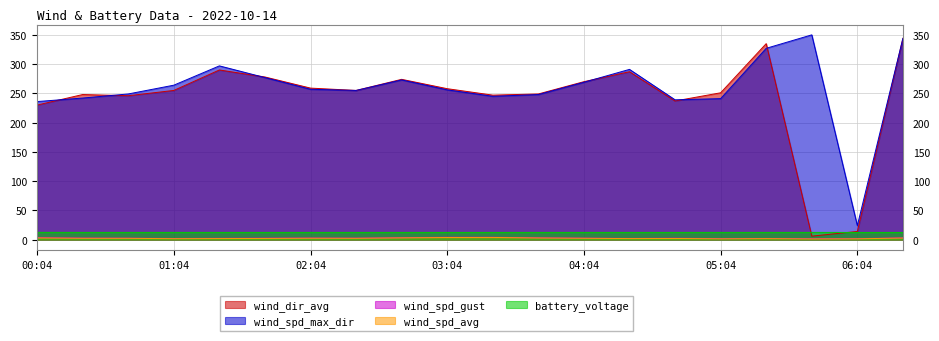

Between 01:24 and 06:04, which series saw the biggest shift?

wind_dir_avg